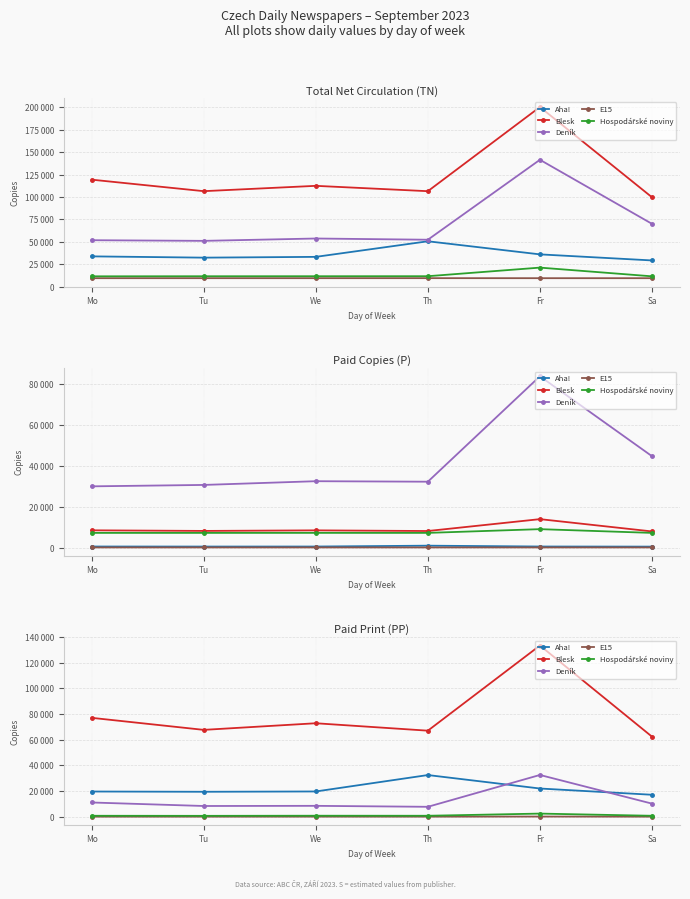

How many values in the Hospodářské noviny series exceed 845?

2